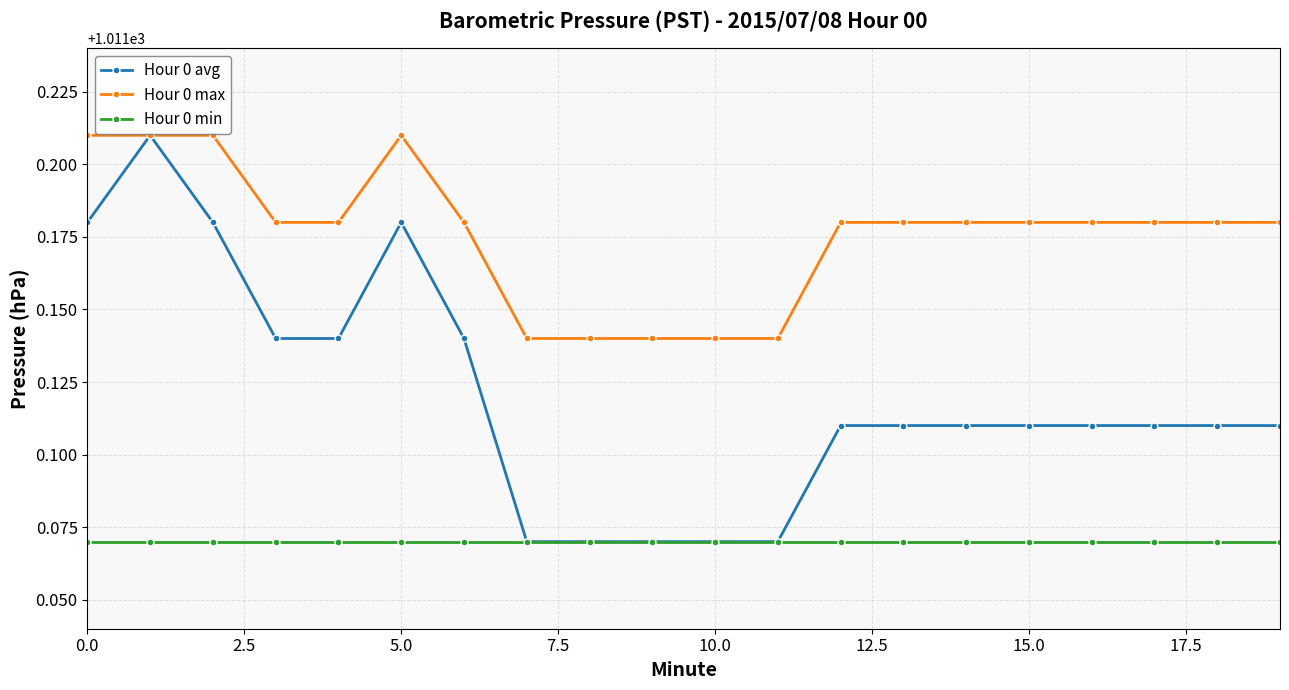

True or false: Hour 0 max has more than 0 interior local peaks.

True